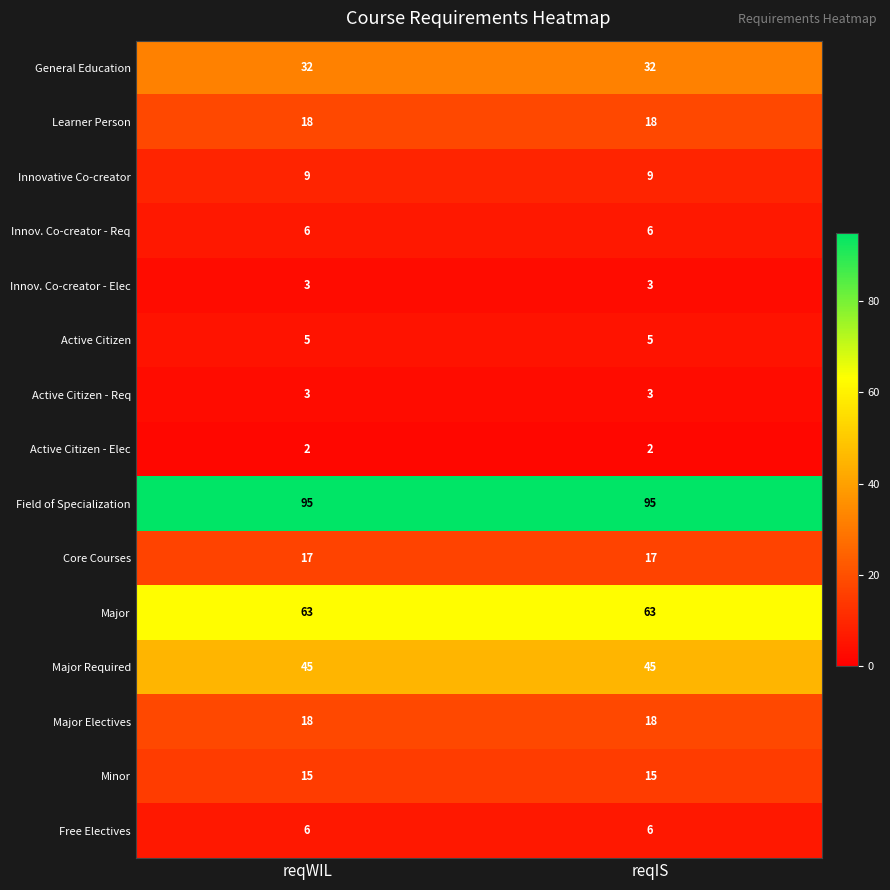

Reading right to left, extract all data points from this chart.

General Education: reqIS=32	reqWIL=32
Learner Person: reqIS=18	reqWIL=18
Innovative Co-creator: reqIS=9	reqWIL=9
Innov. Co-creator - Req: reqIS=6	reqWIL=6
Innov. Co-creator - Elec: reqIS=3	reqWIL=3
Active Citizen: reqIS=5	reqWIL=5
Active Citizen - Req: reqIS=3	reqWIL=3
Active Citizen - Elec: reqIS=2	reqWIL=2
Field of Specialization: reqIS=95	reqWIL=95
Core Courses: reqIS=17	reqWIL=17
Major: reqIS=63	reqWIL=63
Major Required: reqIS=45	reqWIL=45
Major Electives: reqIS=18	reqWIL=18
Minor: reqIS=15	reqWIL=15
Free Electives: reqIS=6	reqWIL=6